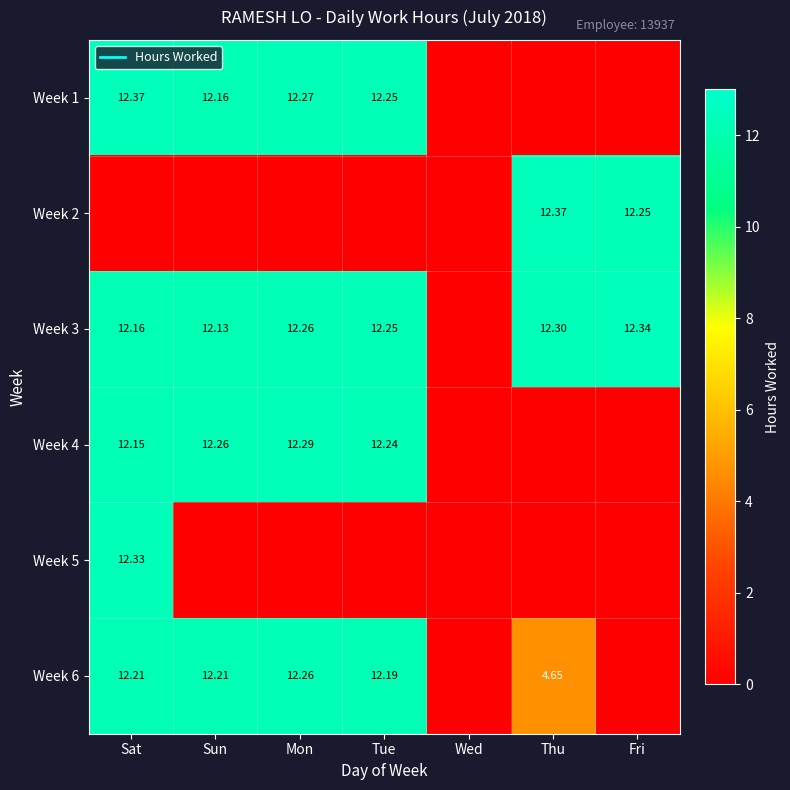

How many data points in Week 3 are less than 12?

1